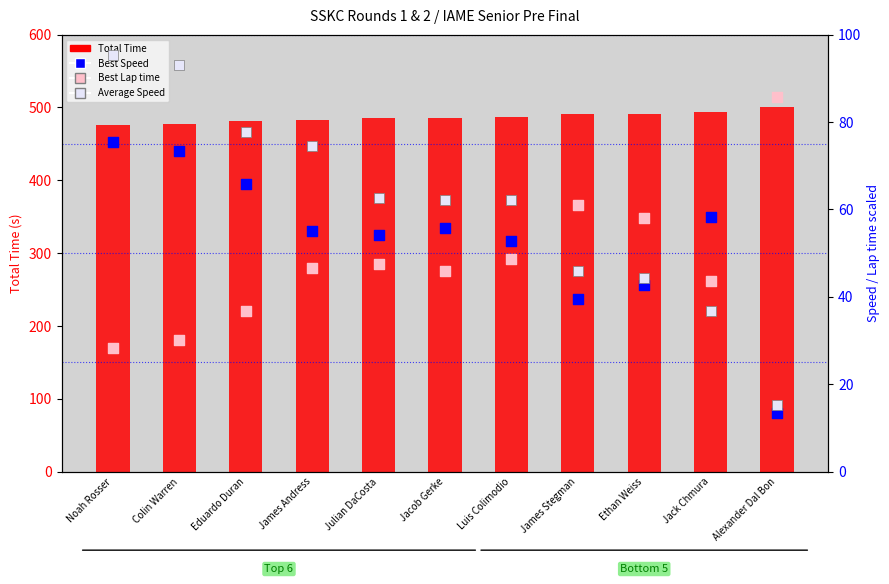

What are all the series names shown in the legend?

Total Time, Best Lap time, Best Speed, Average Speed